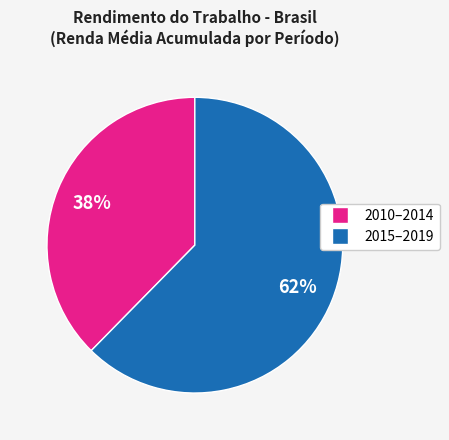

Is there any slice that represents more than half of the pie?

Yes